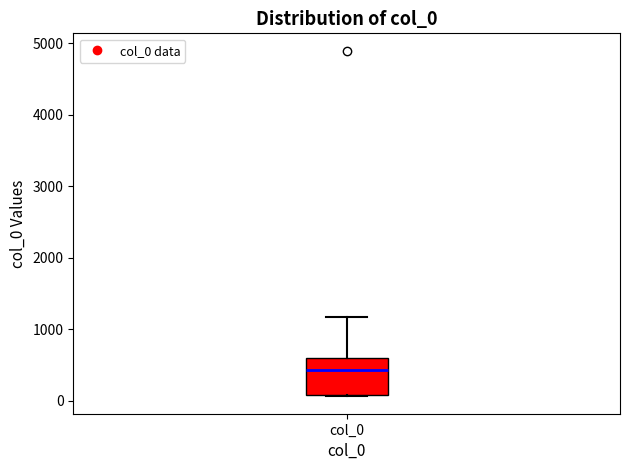

Transcribe this box plot: give where the median line is, the range the box spans, and where the two whiskers end, as read against the y-axis. The values are not printed on the chart, so give them approximately, as read against the axis.

median 400, box 100 to 600, whiskers 100 to 1200